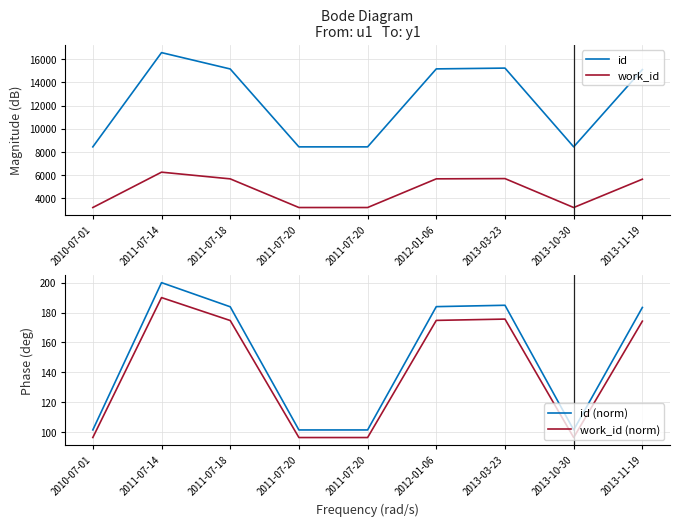

True or false: id (norm) and id cross at least once.

False